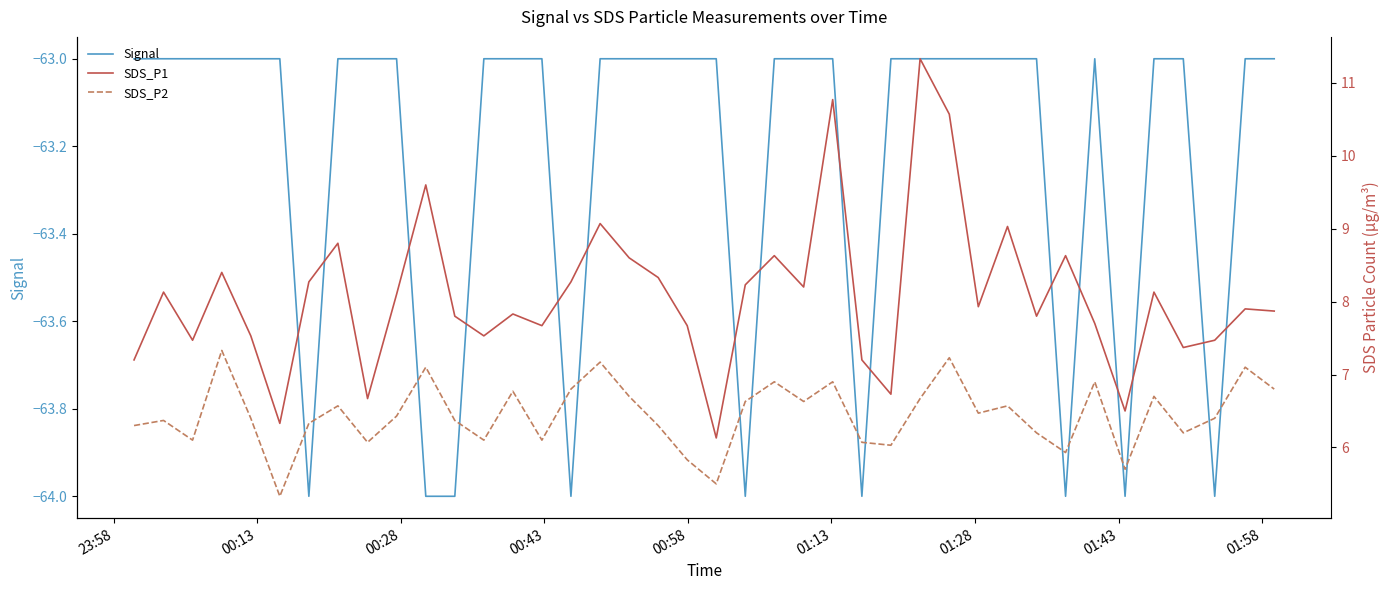

At how many categories does at least one series exceed -1?

40